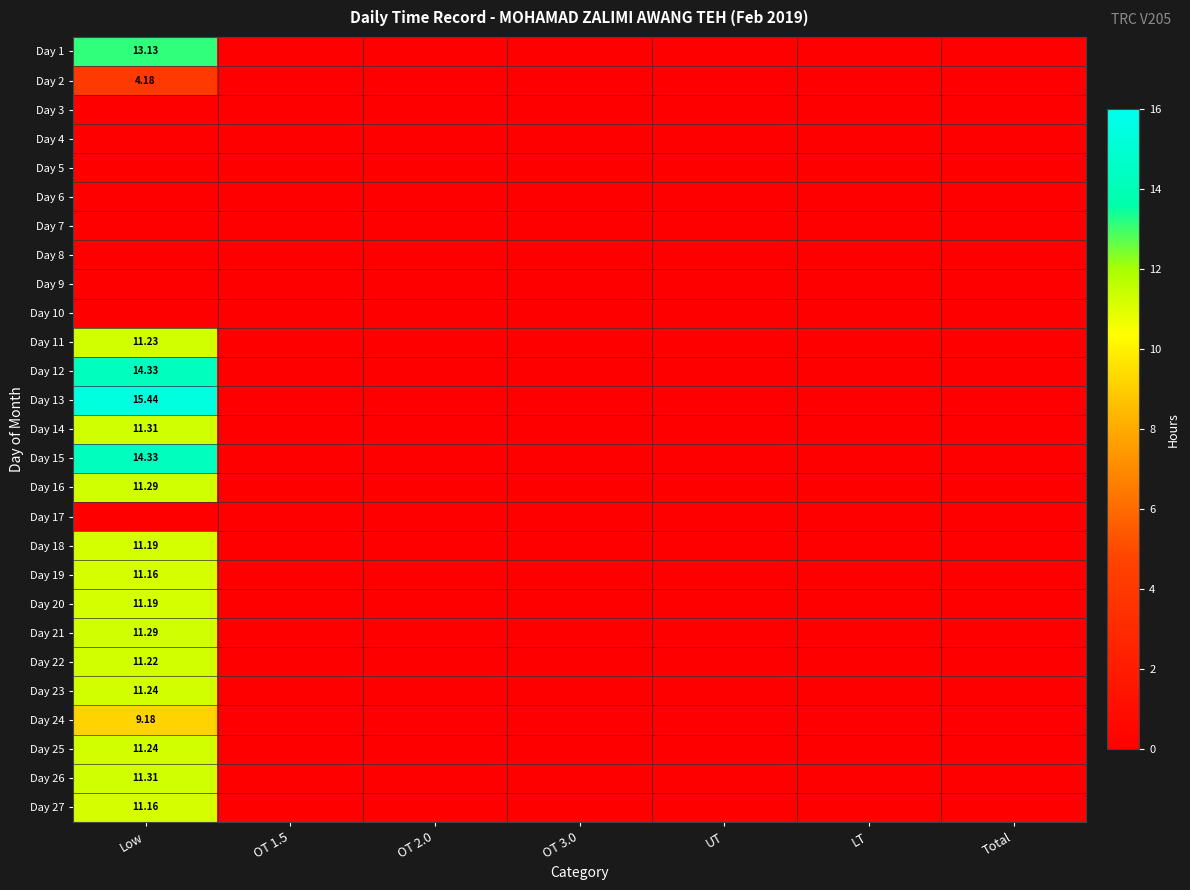

Which category has the lowest value in the Day 19 series?

OT 1.5